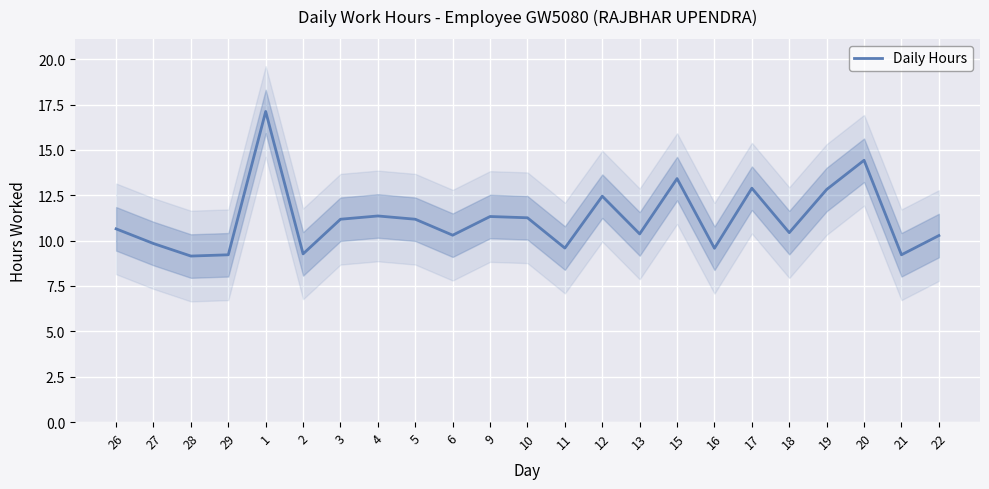

List the labels in order of value, smallest first.

28, 29, 21, 2, 16, 11, 27, 22, 6, 13, 18, 26, 3, 5, 10, 9, 4, 12, 19, 17, 15, 20, 1